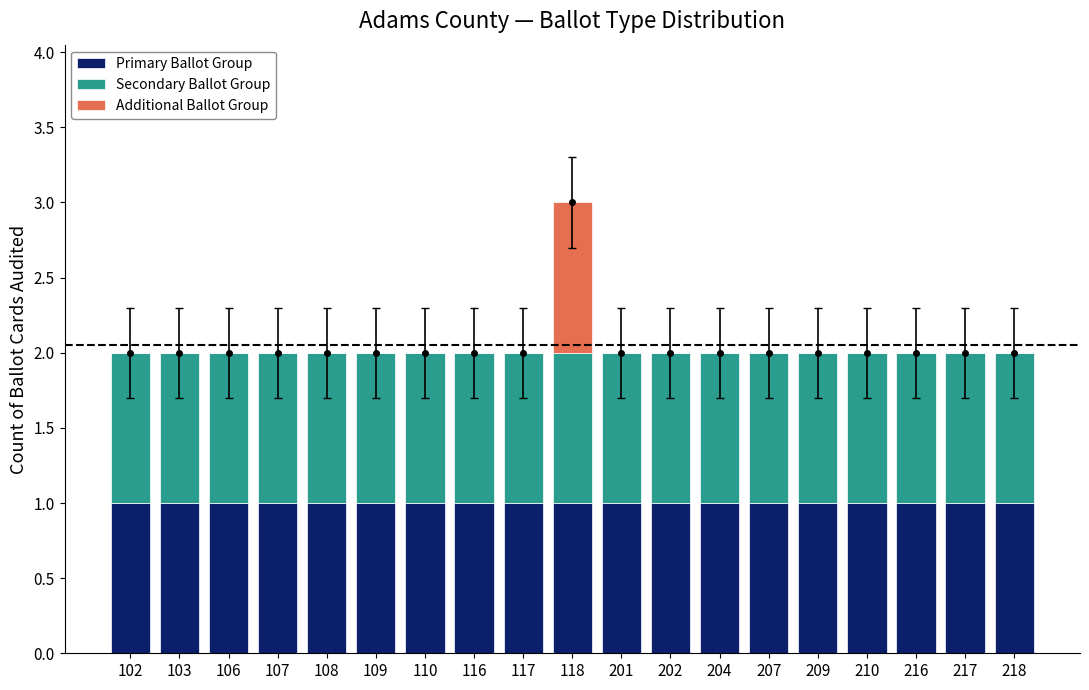

Between 103 and 201, which series saw the biggest shift?

Primary Ballot Group